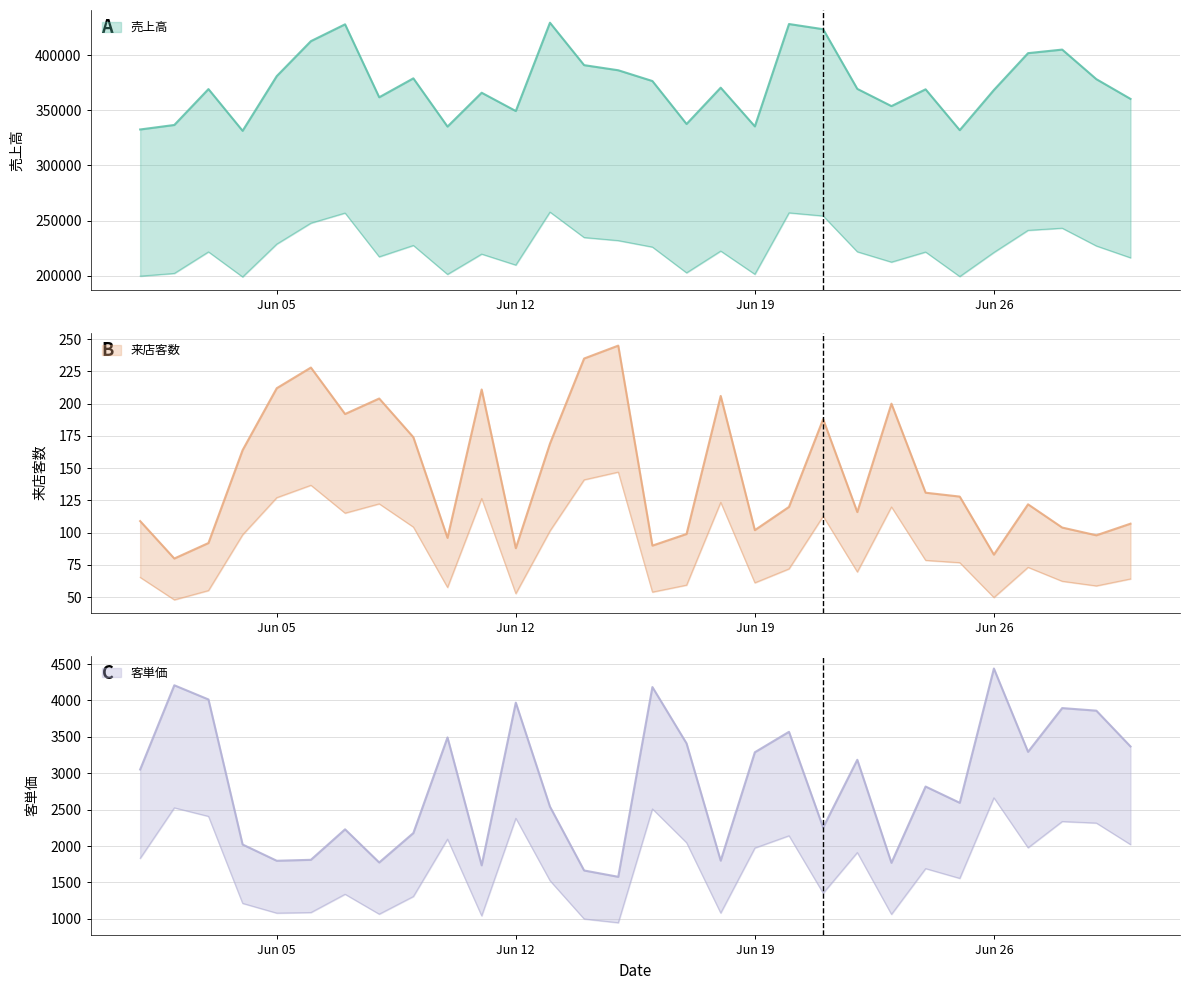

Rank the series by their maximum value, from highest to lowest.

売上高, 客単価, 来店客数